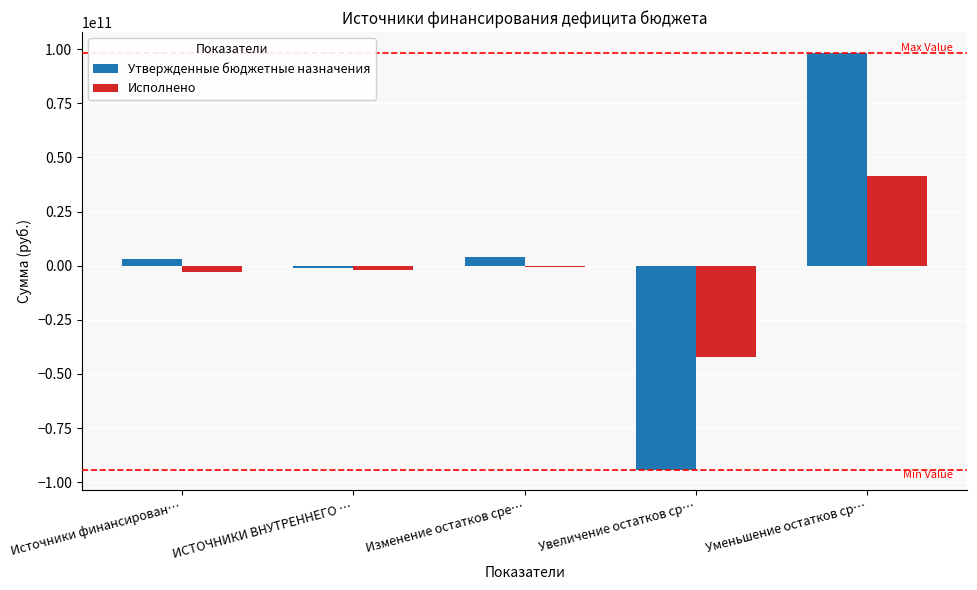

What is the sum of all Утвержденные бюджетные назначения values?

10143532000.0